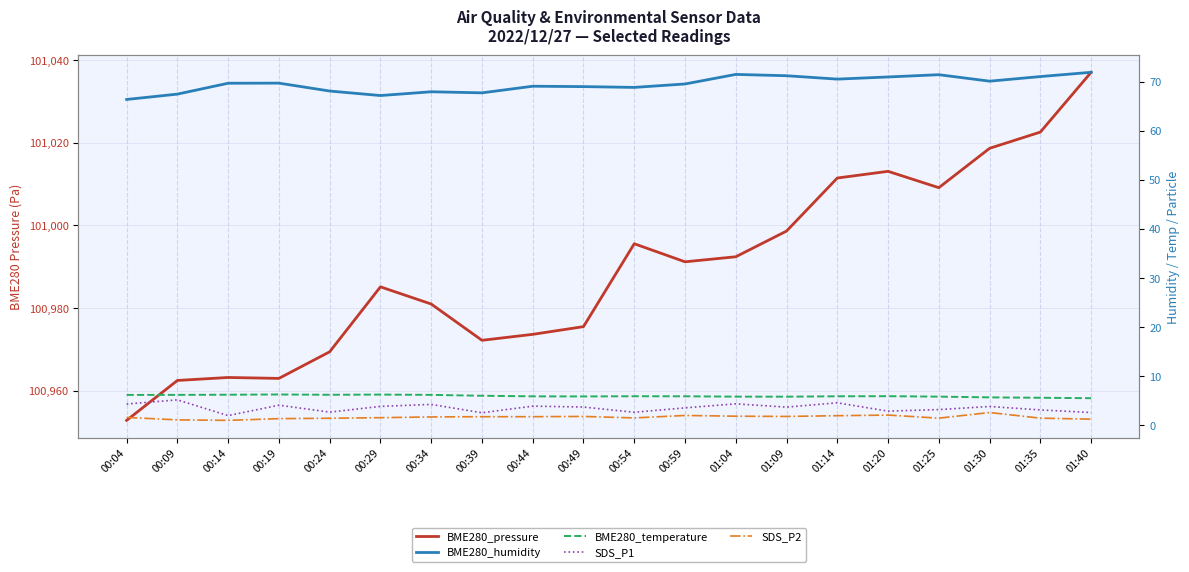

What are all the series names shown in the legend?

BME280_pressure, BME280_humidity, BME280_temperature, SDS_P1, SDS_P2